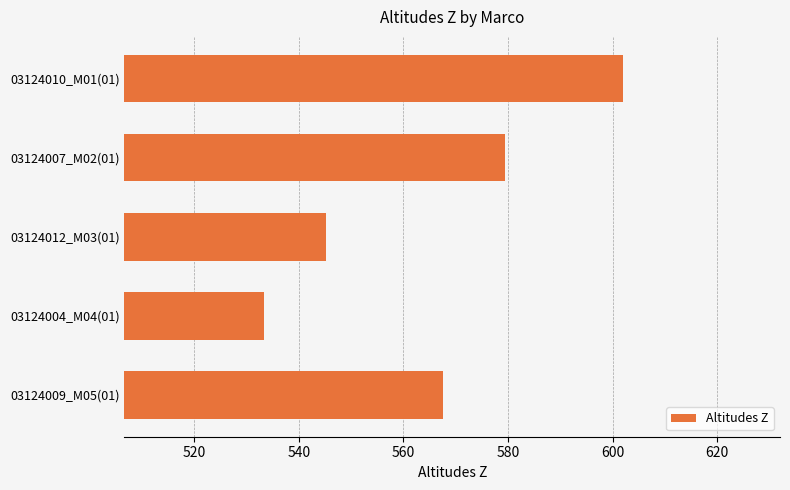

Where is the data nearest to the value 567?

03124009_M05(01)